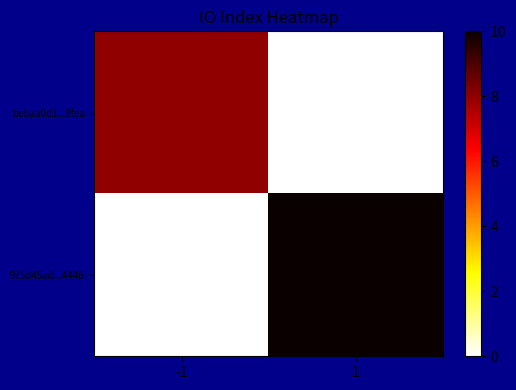

Between 1 and -1, which is larger?

-1